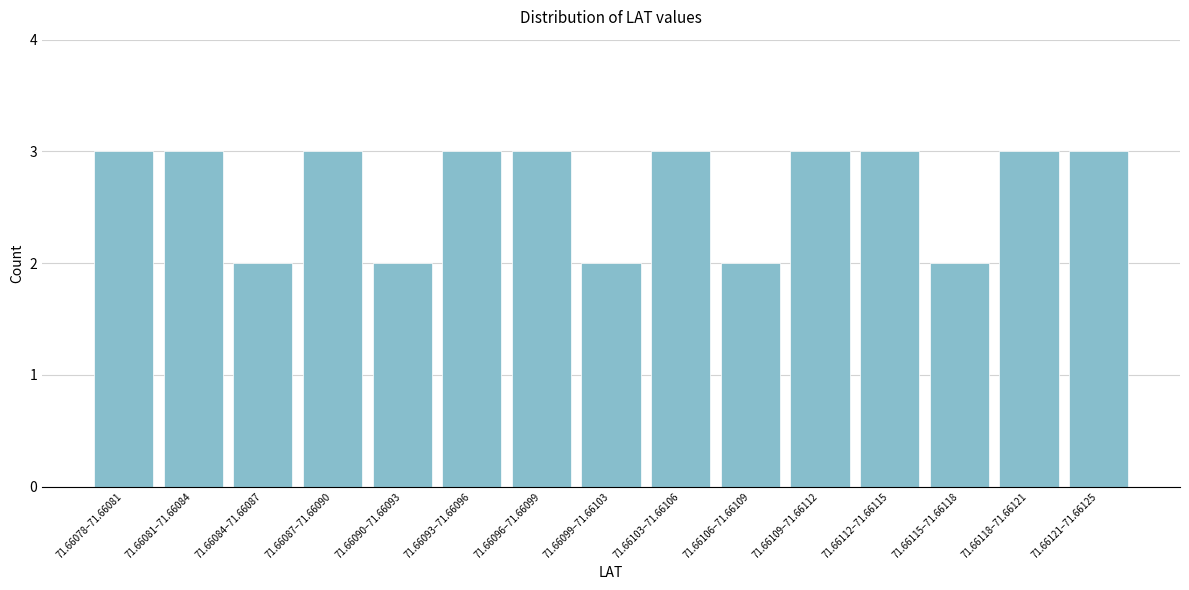

Reading left to right, list all the values displayed in this chart.

3	3	2	3	2	3	3	2	3	2	3	3	2	3	3